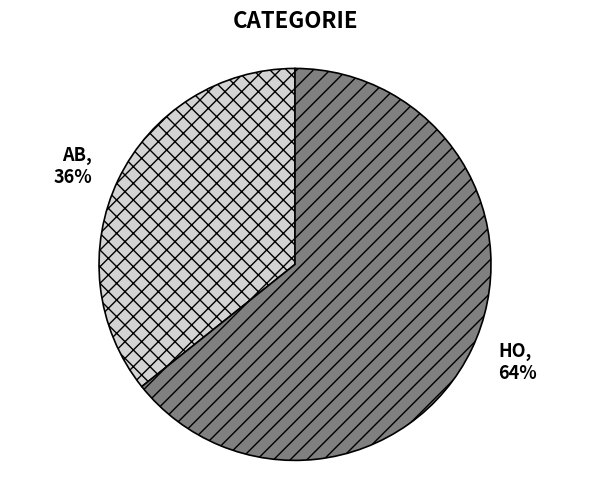

Is it true that AB is 36% of the pie?

True